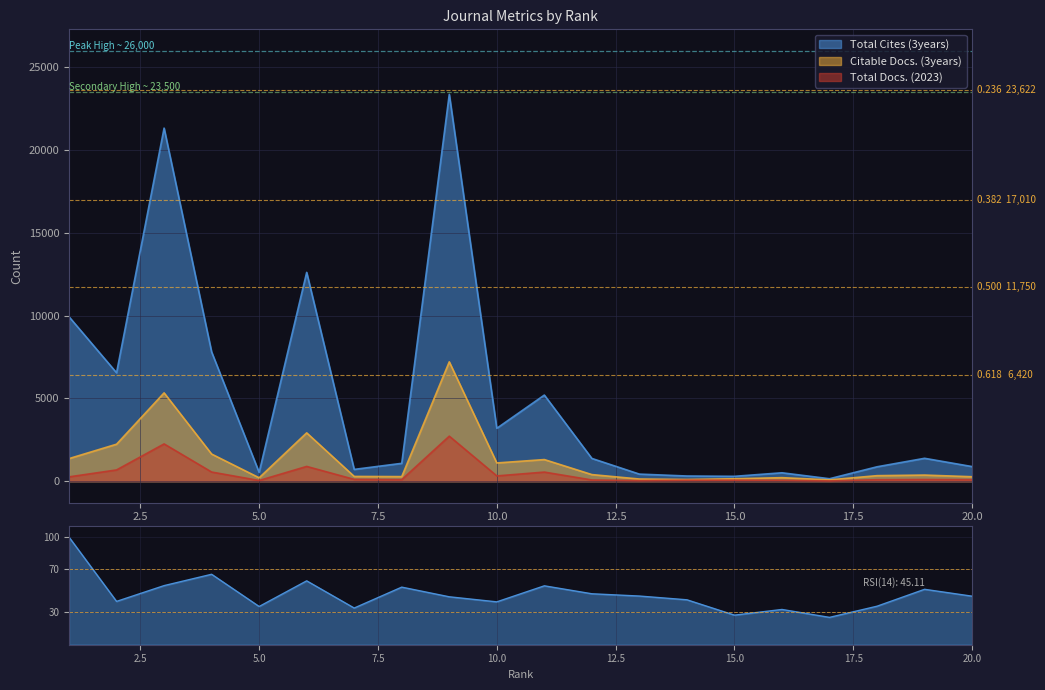

True or false: Total Cites (3years) has more than 0 interior local peaks.

True